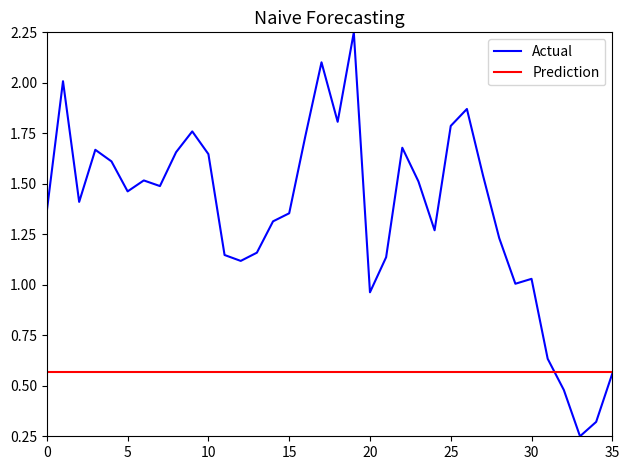

Reading right to left, transcribe all the data shown in this chart.

0.6	0.3	0.2	0.5	0.6	1.0	1.0	1.2	1.5	1.9	1.8	1.3	1.5	1.7	1.1	1.0	2.2	1.8	2.1	1.7	1.4	1.3	1.2	1.1	1.1	1.6	1.8	1.7	1.5	1.5	1.5	1.6	1.7	1.4	2.0	1.4